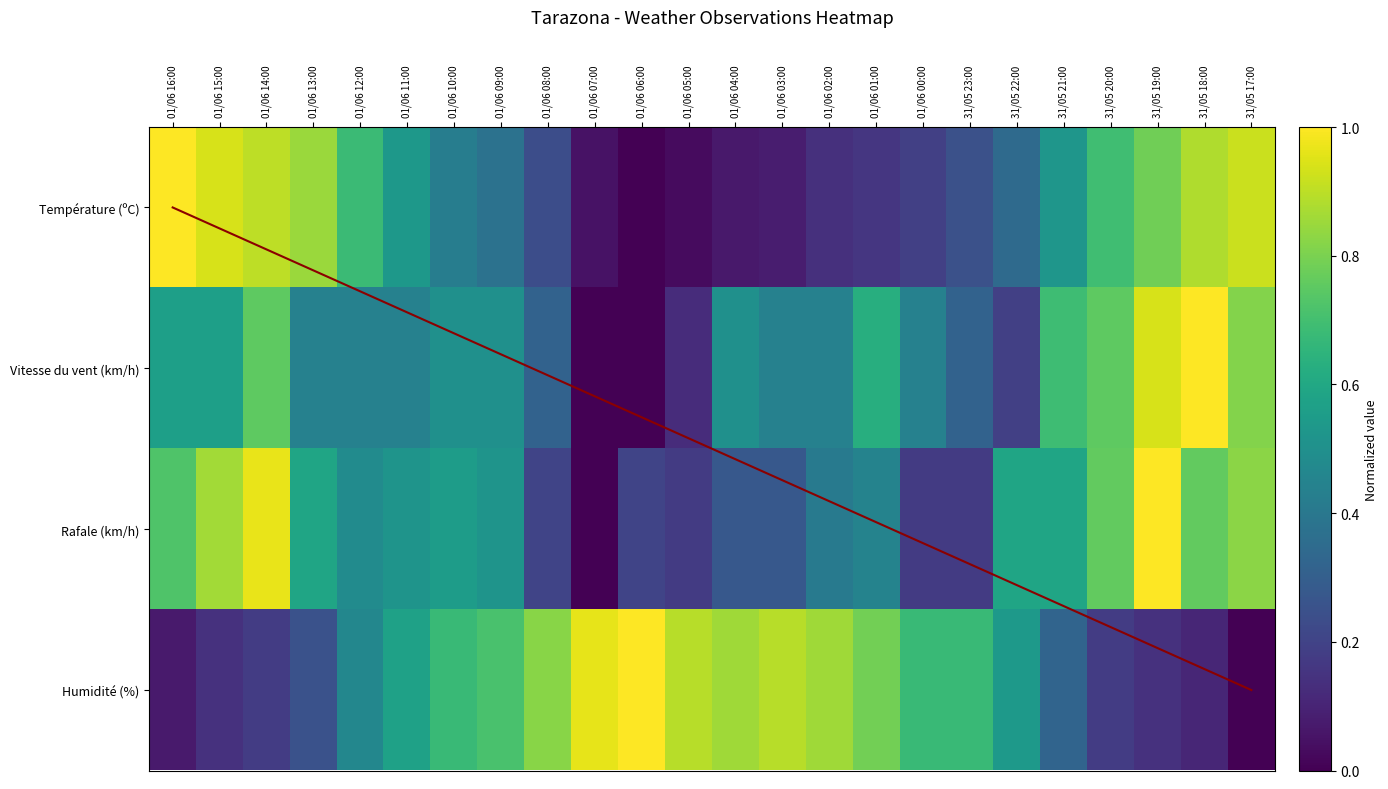

Which series has the largest range (max minus min)?

Température (ºC)